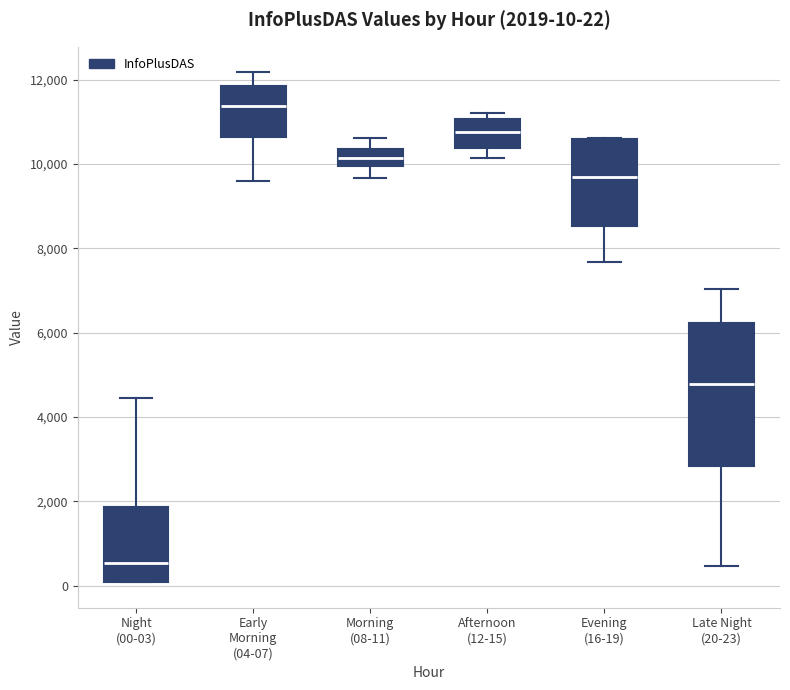

Which box is the tallest, from its lower edge to its upper edge?

Late Night (20-23)